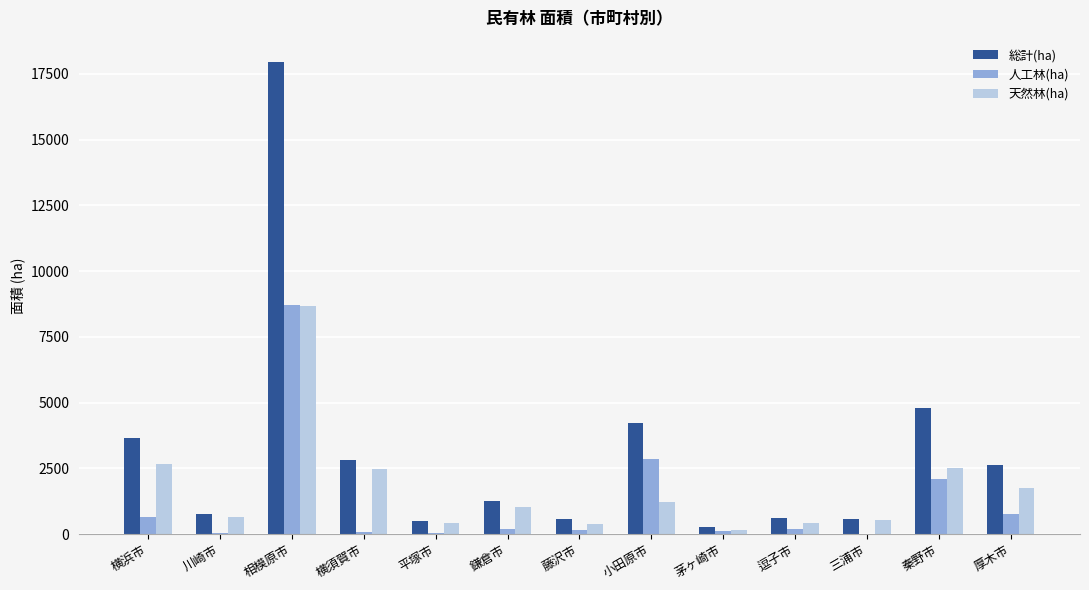

What is the total value across all series at 川崎市?

1447.2